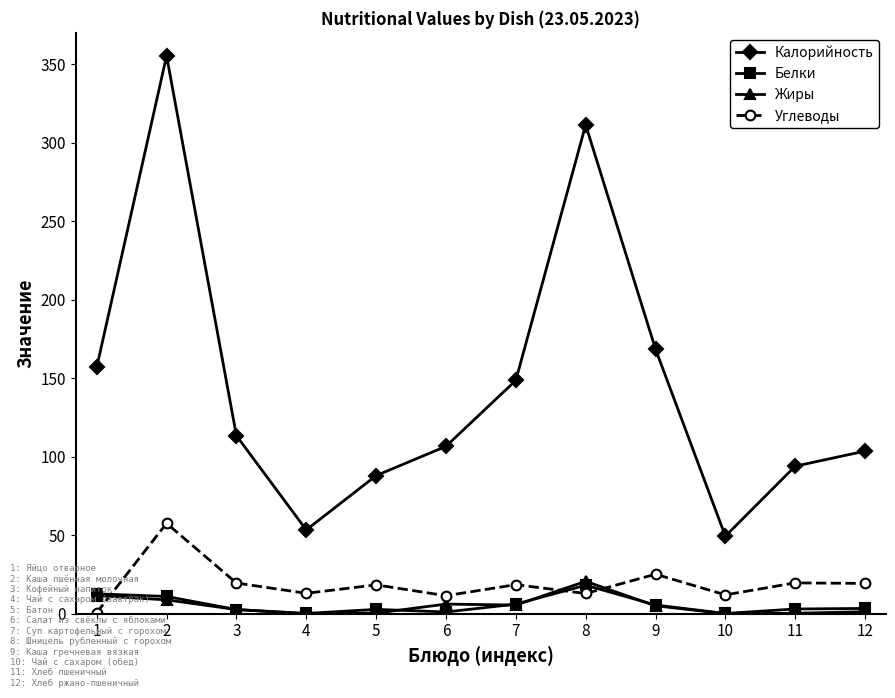

What is the total value across all series at 12?

127.6